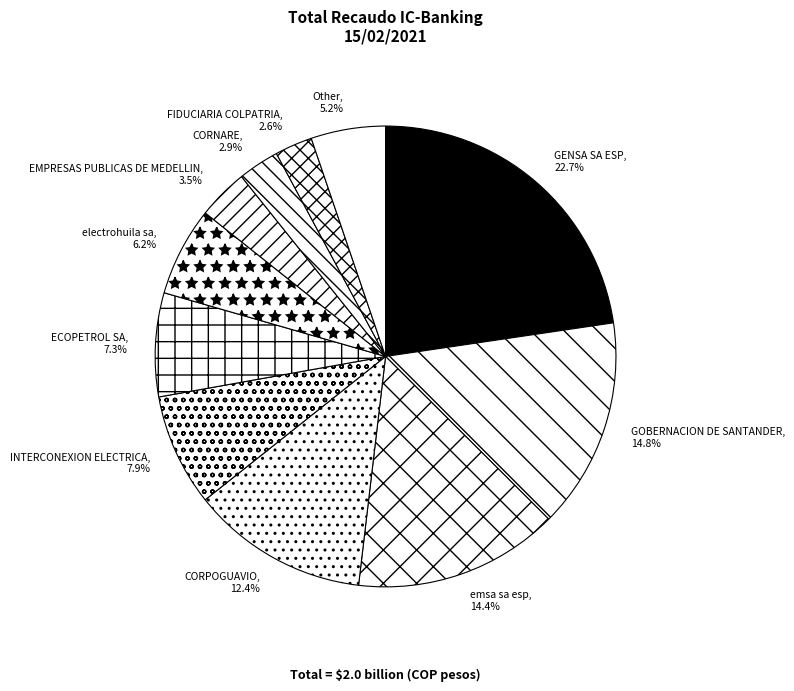

How much of the chart is everything except ECOPETROL SA?

92.7%